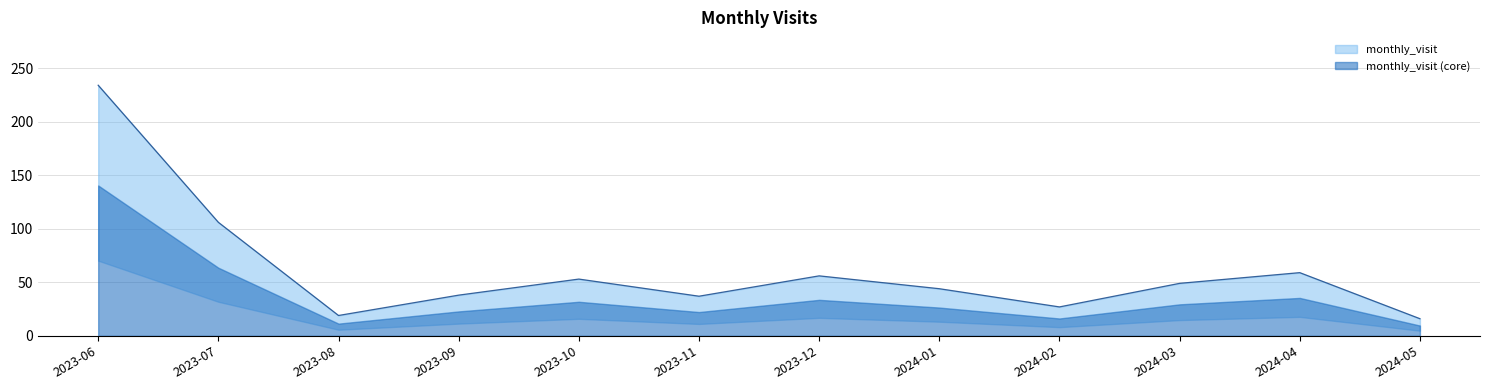

List the labels in order of value, smallest first.

2024-05, 2023-08, 2024-02, 2023-11, 2023-09, 2024-01, 2024-03, 2023-10, 2023-12, 2024-04, 2023-07, 2023-06